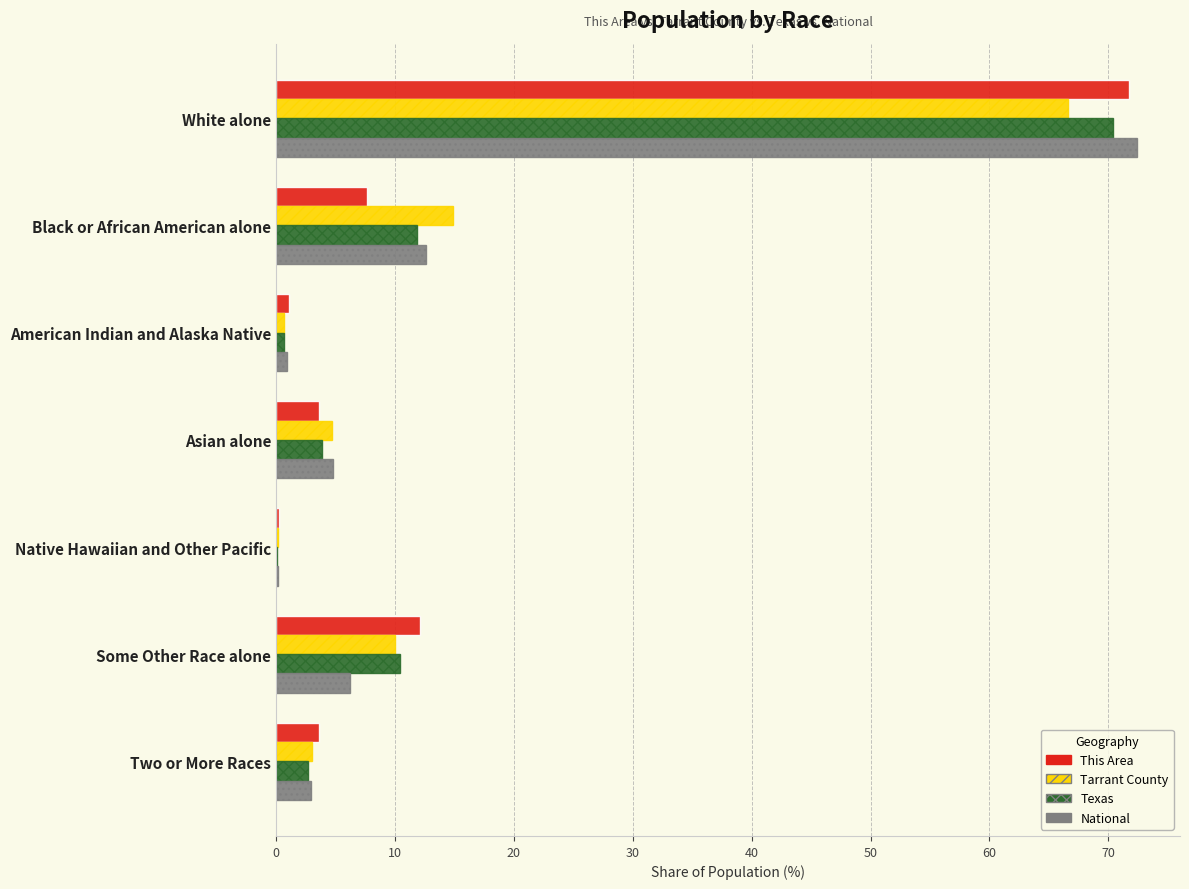

At which label does Tarrant County reach its peak?

White alone